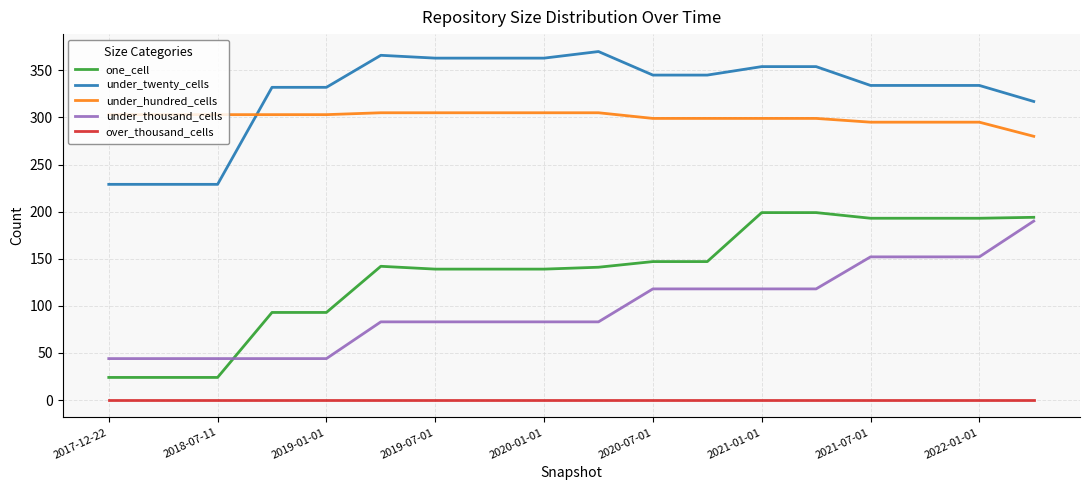

True or false: over_thousand_cells and under_twenty_cells intersect in this chart.

False